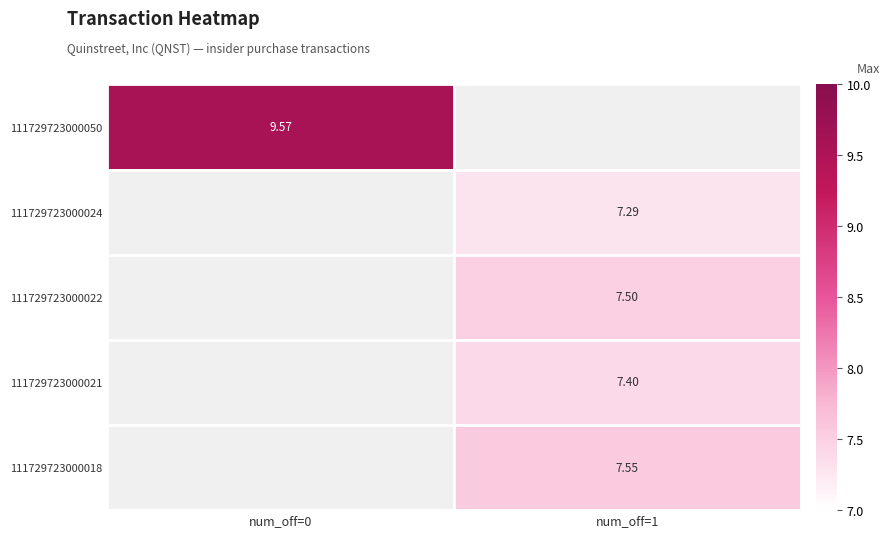

How many series are shown in this chart?

5